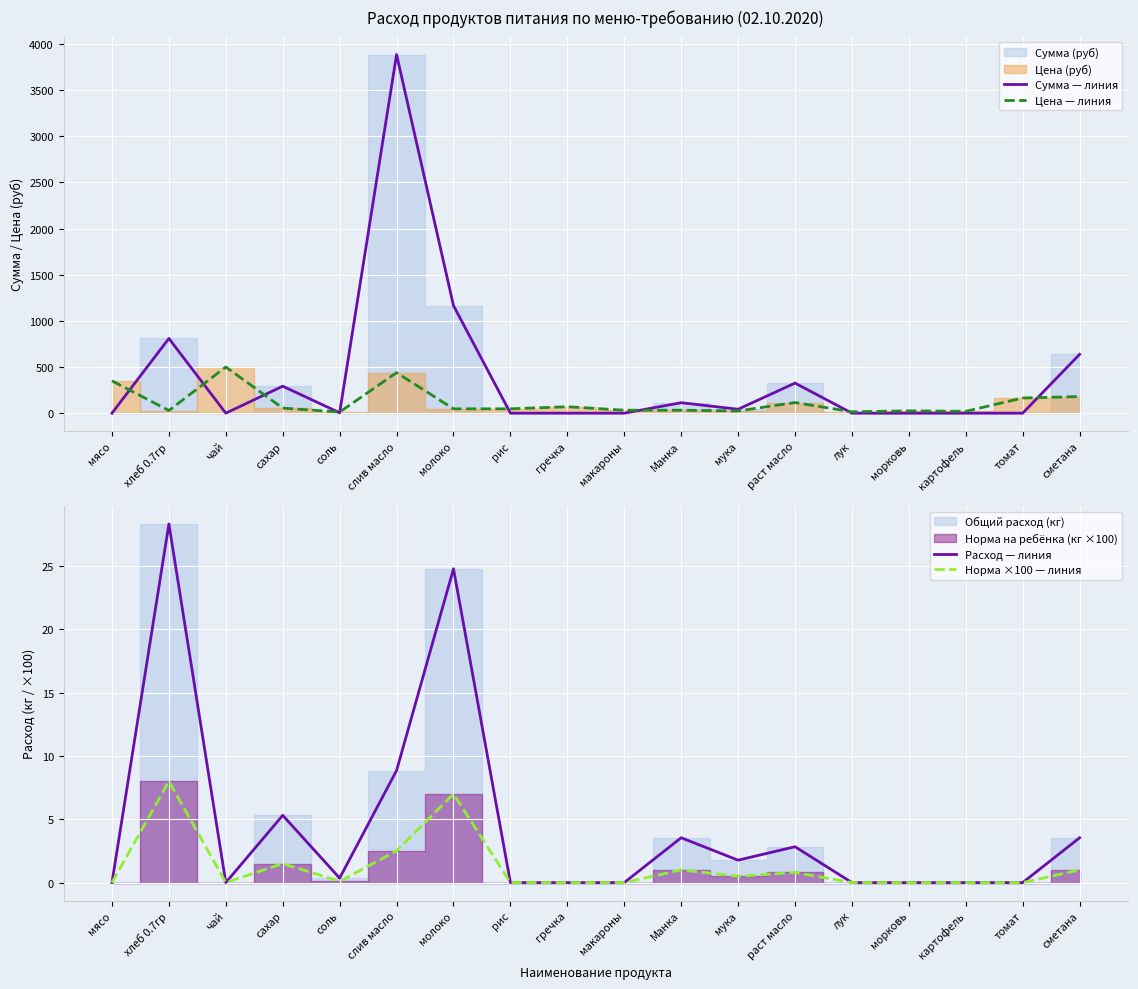

At which label does Сумма — линия reach its peak?

слив масло